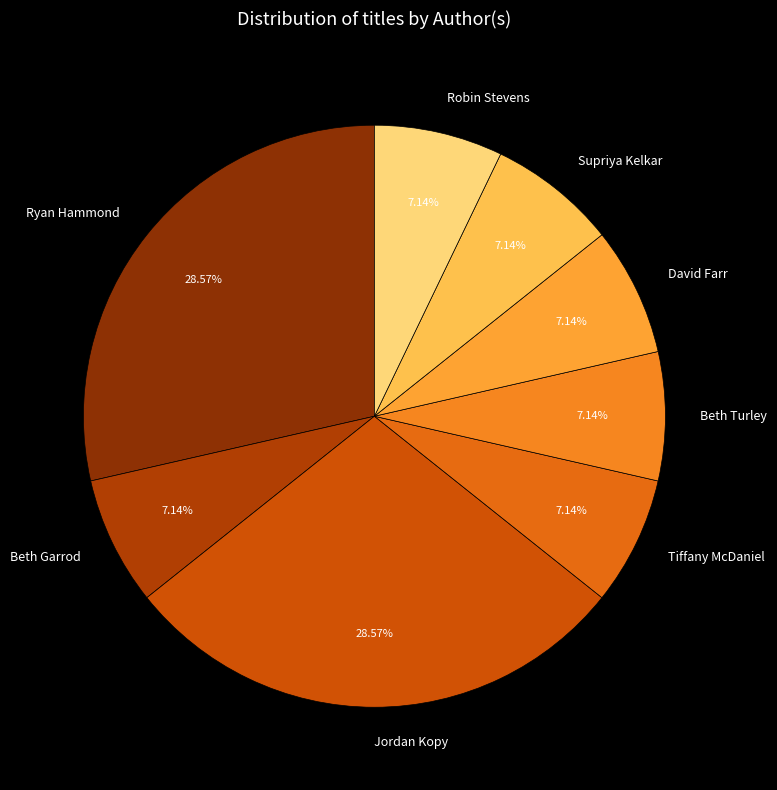

How many segments does this pie chart have?

8